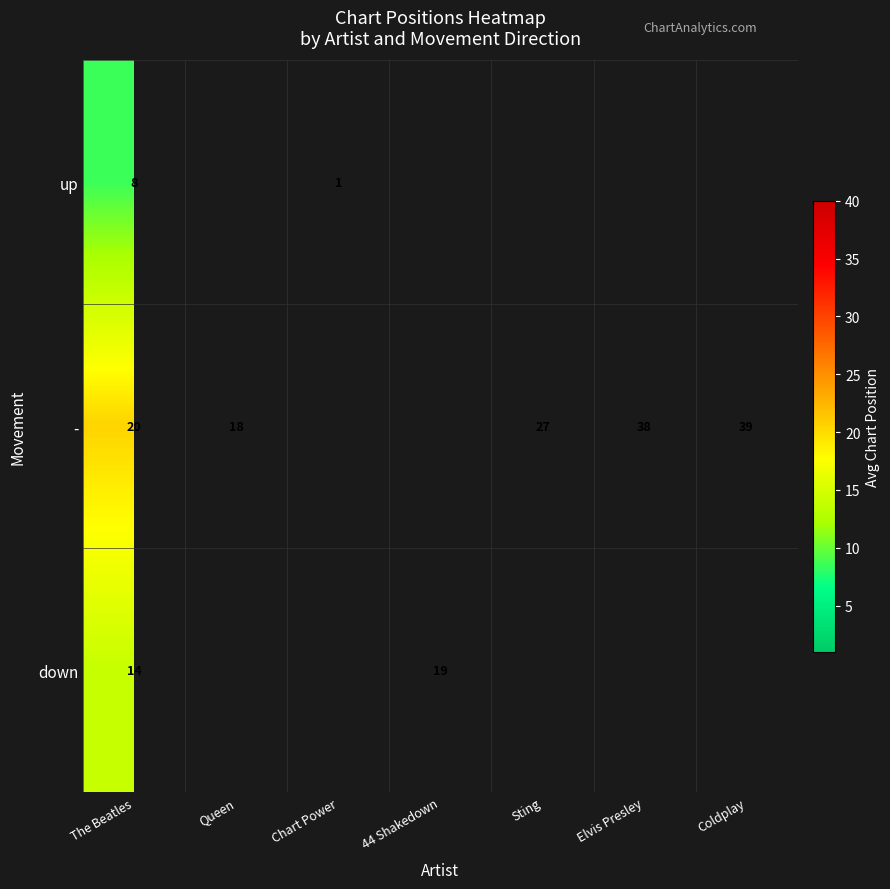

What is the difference between the highest and lowest values at The Beatles?

12.0